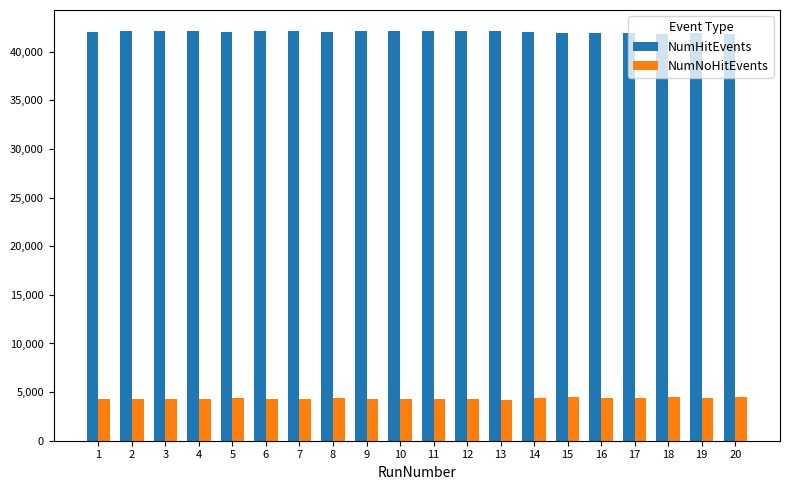

What is the difference between the NumHitEvents values at 11 and 17?

180